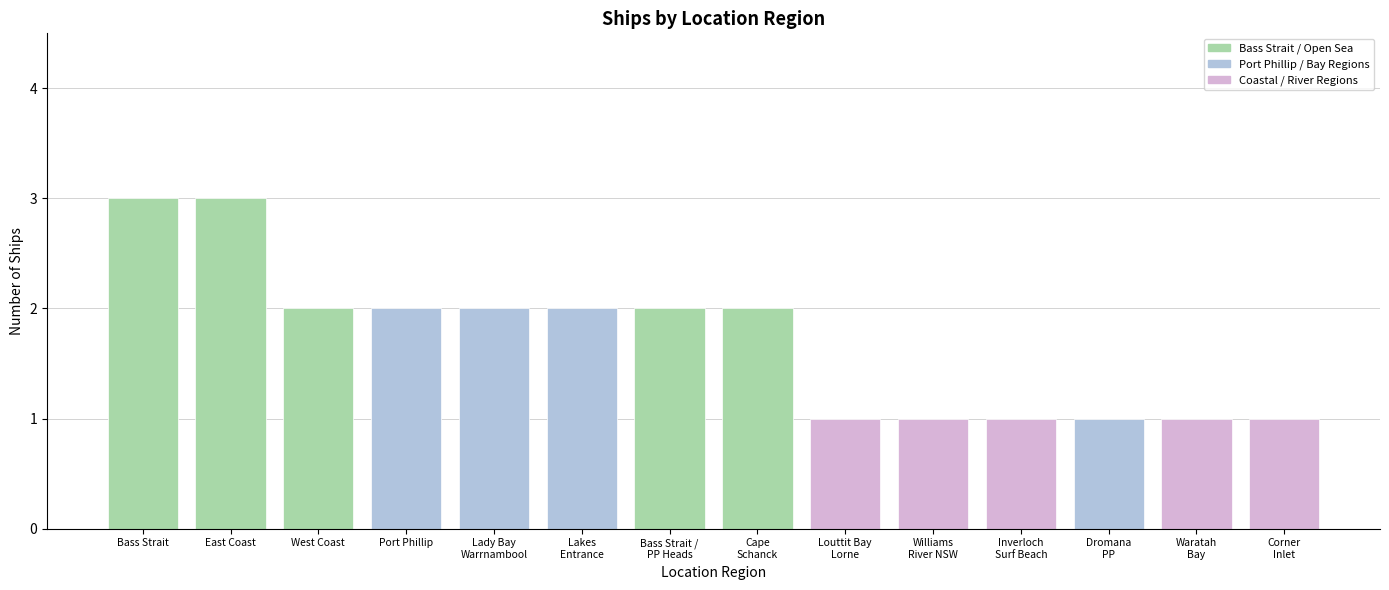

What is the sum of the values at East Coast and Corner
Inlet?

4